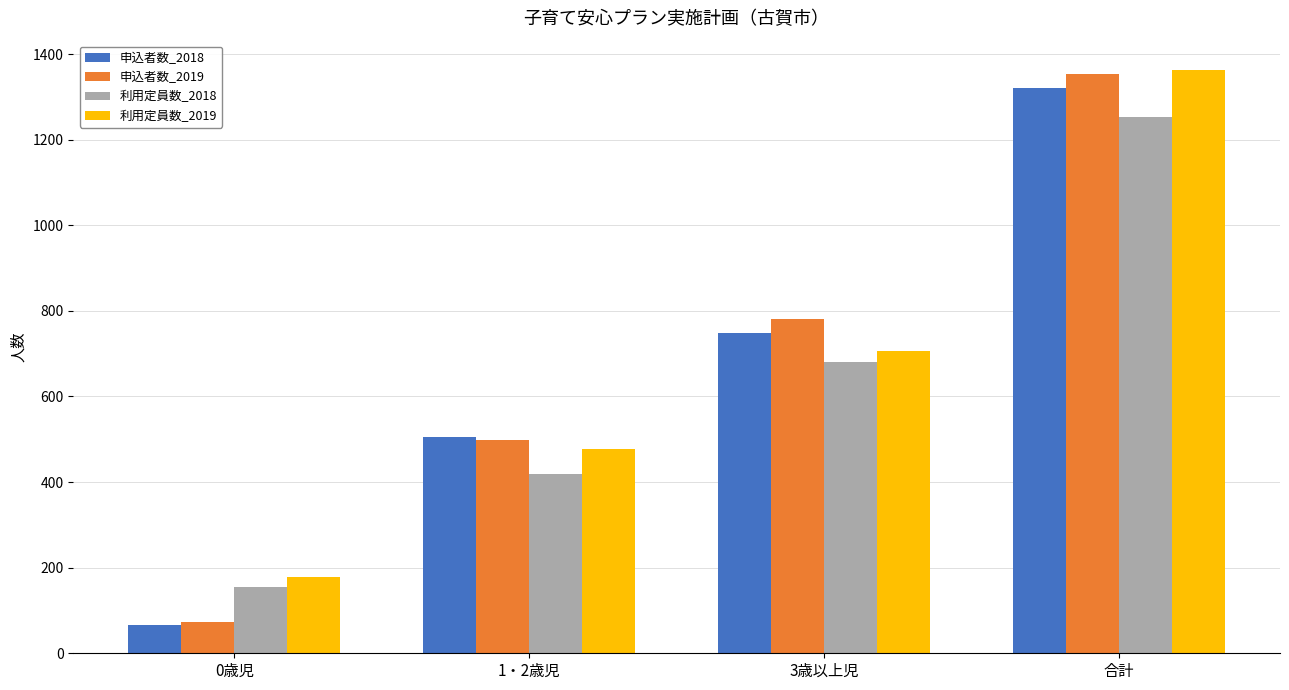

Are the bars horizontal?

No